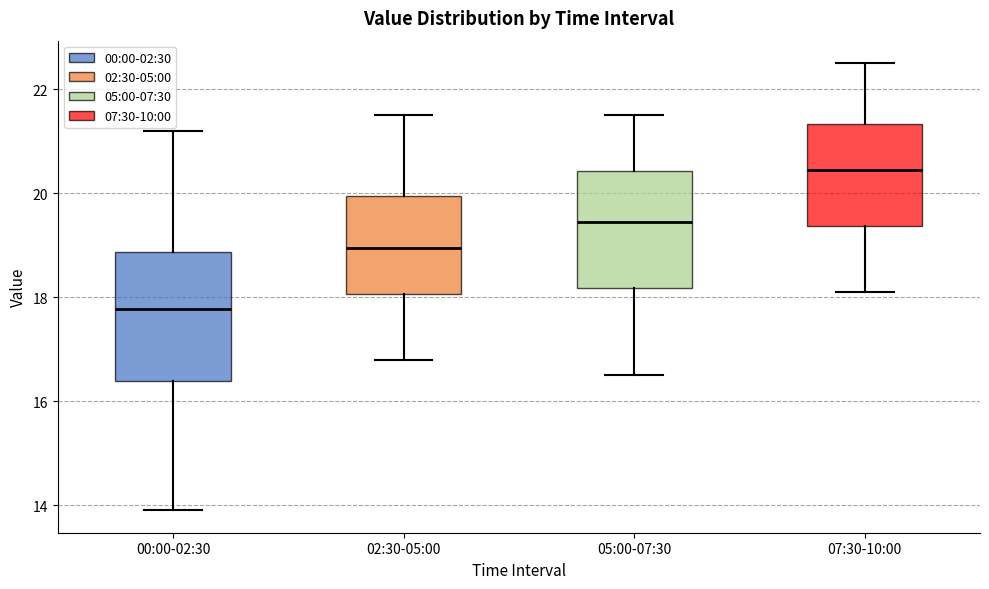

Reading left to right, read every box against the y-axis: the position of its median line, the range the box covers, and the ends of its whiskers. The values are not printed on the chart, so give them approximately, as read against the axis.

00:00-02:30: median 17.8, box 16.4 to 18.8, whiskers 14.0 to 21.2
02:30-05:00: median 19.0, box 18.0 to 20.0, whiskers 16.8 to 21.6
05:00-07:30: median 19.4, box 18.2 to 20.4, whiskers 16.6 to 21.6
07:30-10:00: median 20.4, box 19.4 to 21.4, whiskers 18.2 to 22.6